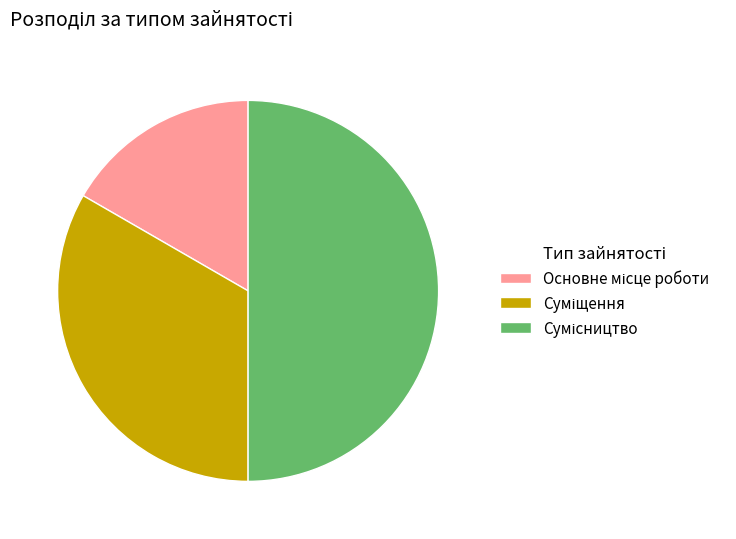

How many segments does this pie chart have?

3